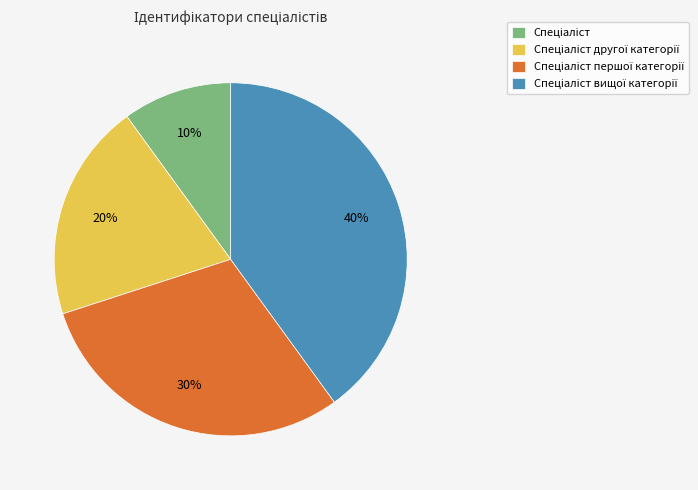

To the nearest percent, what is the difference between the largest and smallest slice percentages?

30%